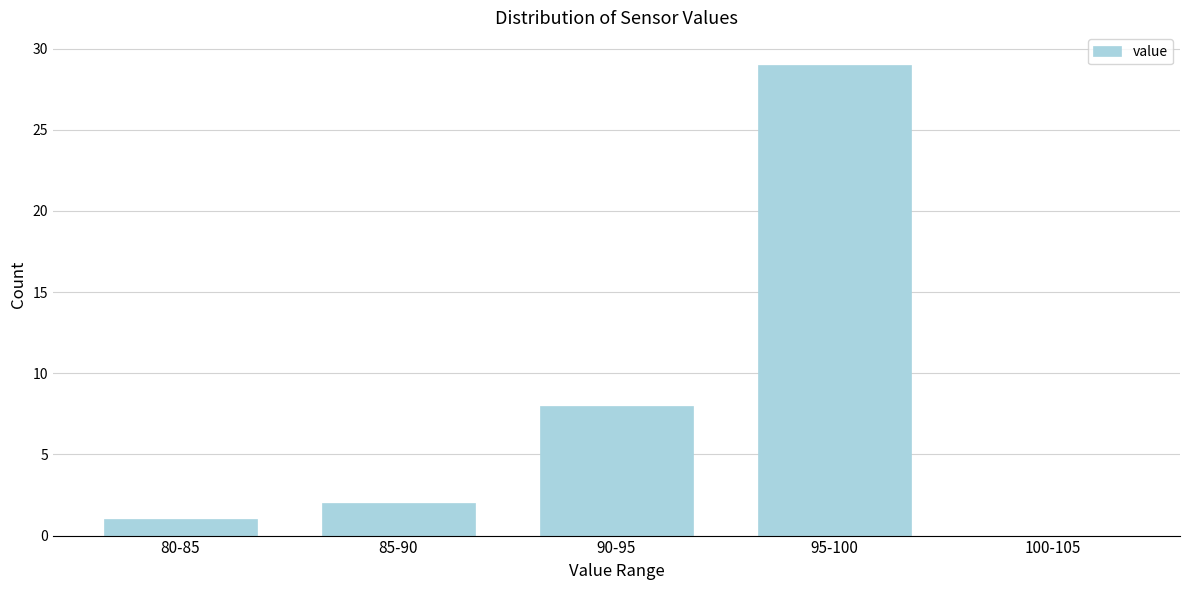

Reading left to right, transcribe all the data shown in this chart.

80-85=1	85-90=2	90-95=8	95-100=29	100-105=0